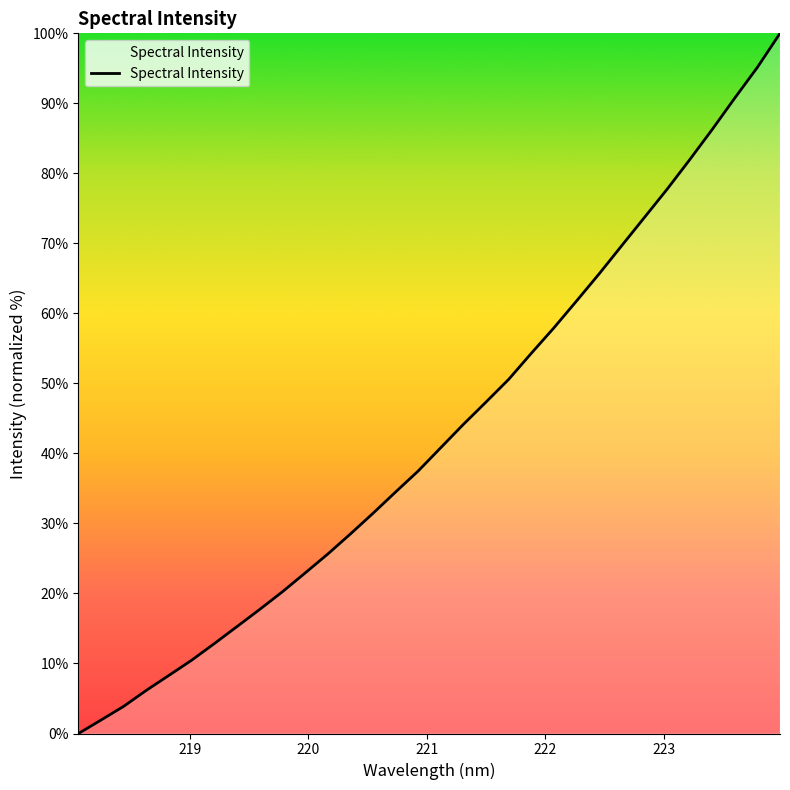

What is the maximum value shown in the chart?

100.0